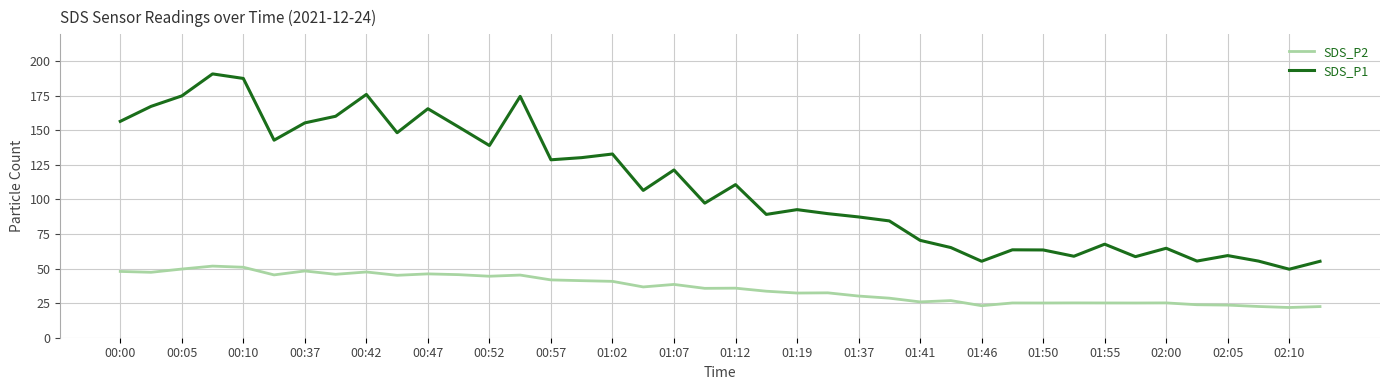

What are all the series names shown in the legend?

SDS_P2, SDS_P1